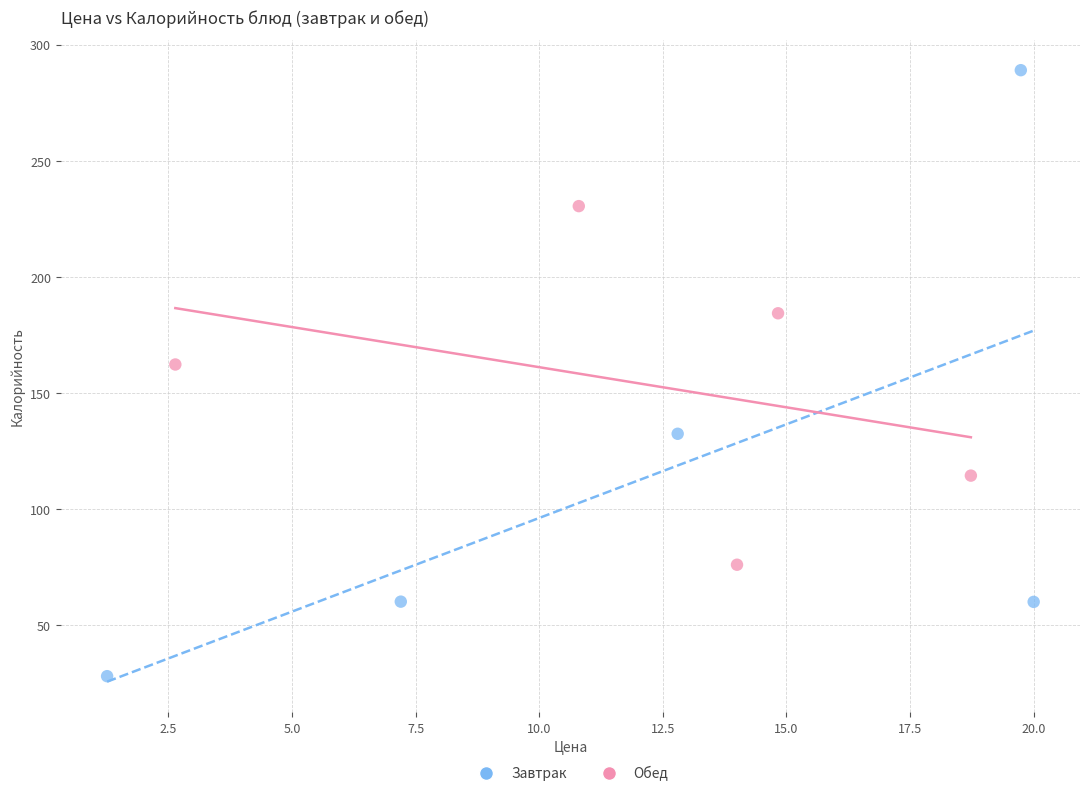

Which series has the widest spread of Y values?

Завтрак